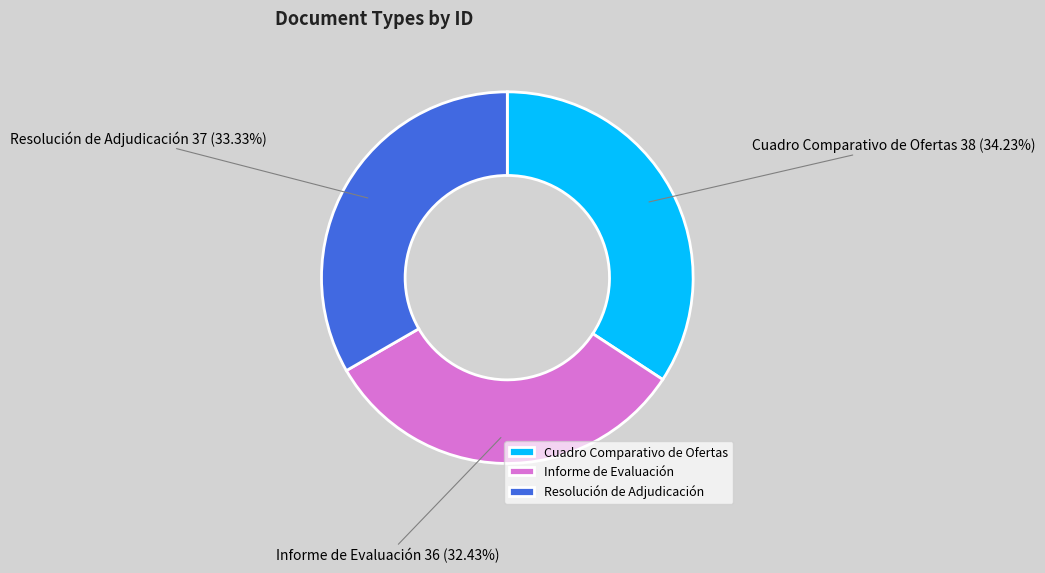

To the nearest percent, what is the average slice percentage?

33%